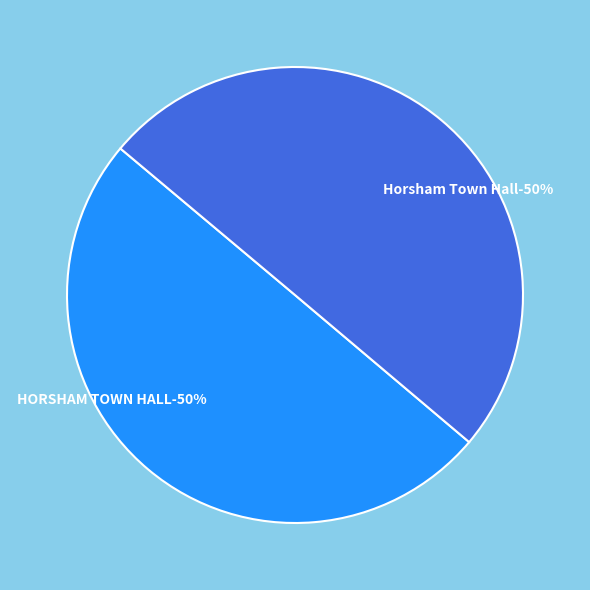

Is HORSHAM TOWN HALL the majority of the pie?

No